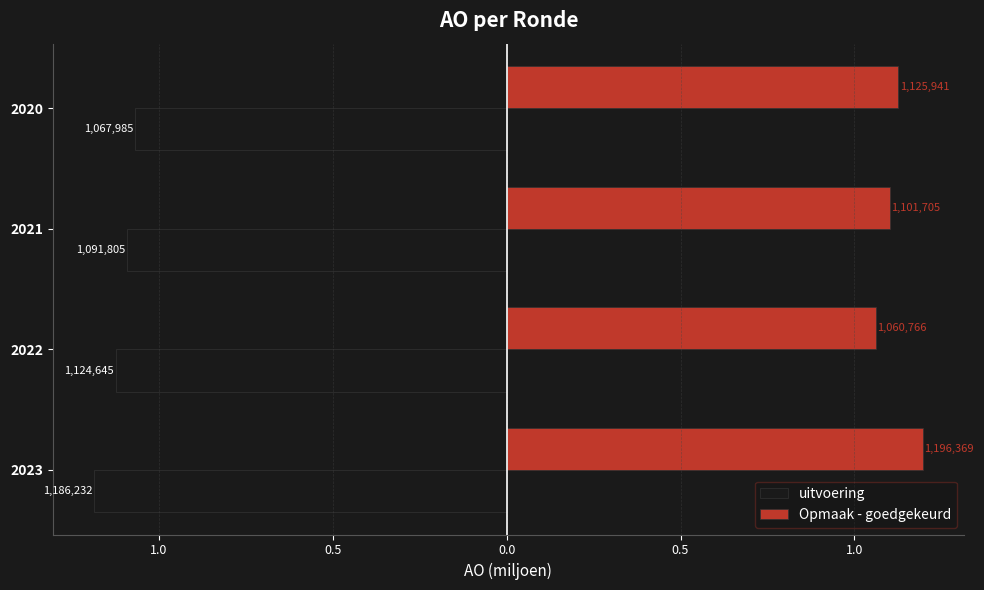

Reading left to right, transcribe all the data shown in this chart.

uitvoering: -1.2	-1.1	-1.1	-1.1
Opmaak - goedgekeurd: 1.2	1.1	1.1	1.1